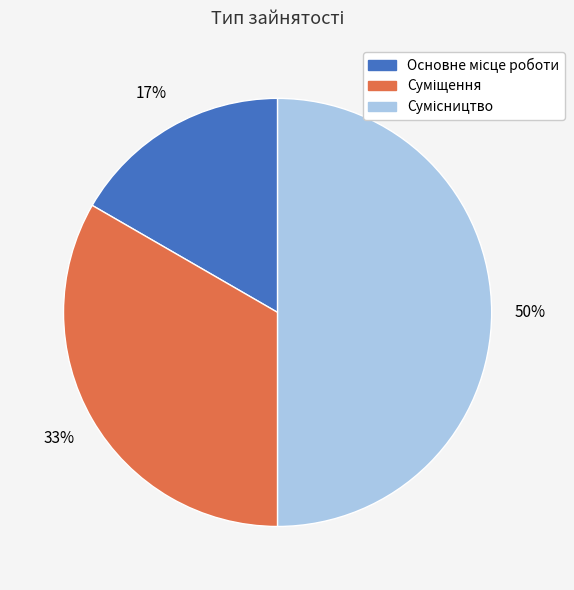

To the nearest percent, what is the difference between the largest and smallest slice percentages?

33%